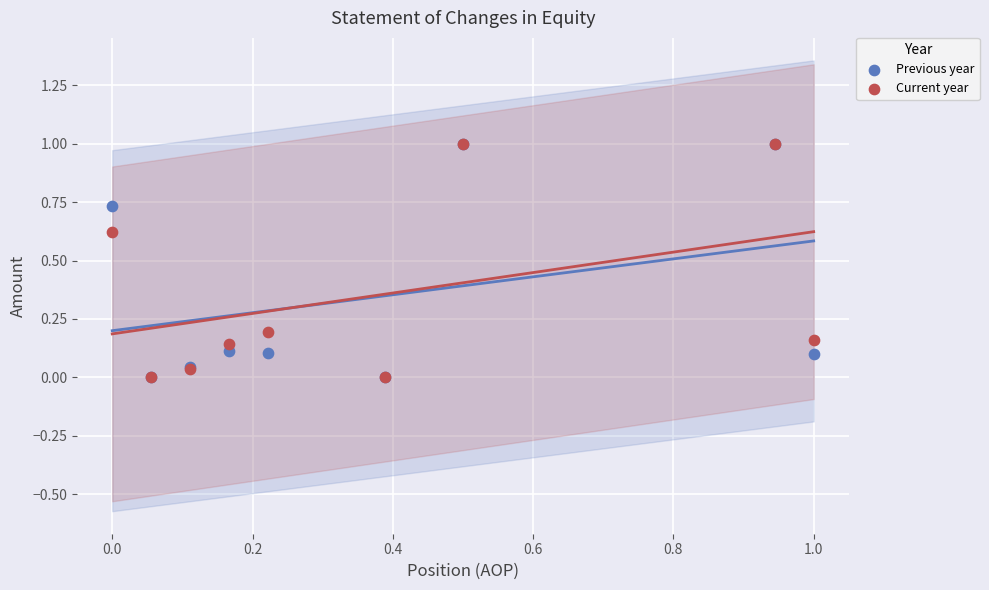

What are all the series names shown in the legend?

Previous year, Current year